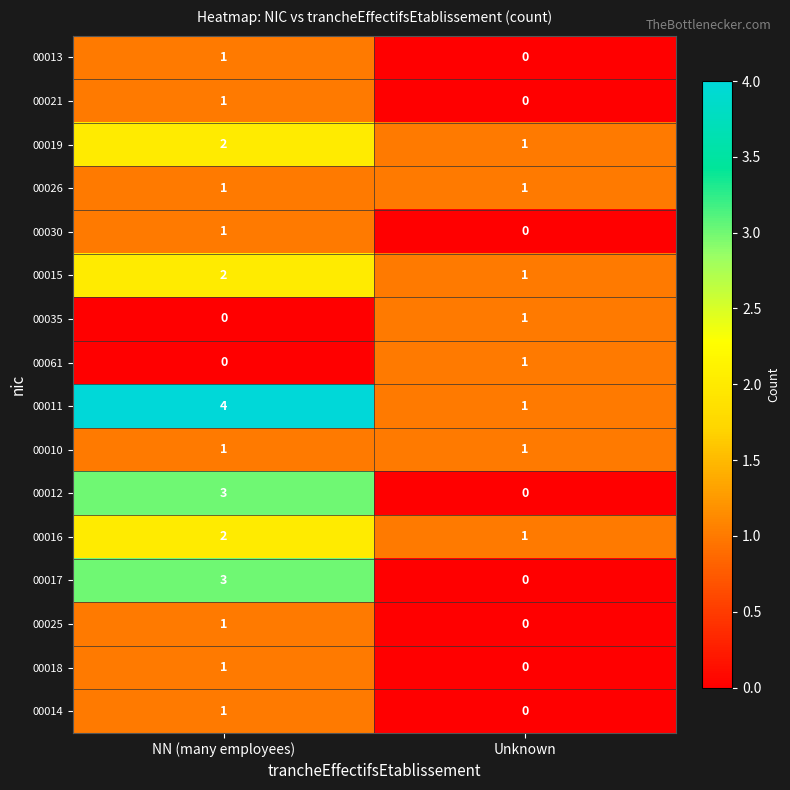

What is the sum of all 00012 values?

3